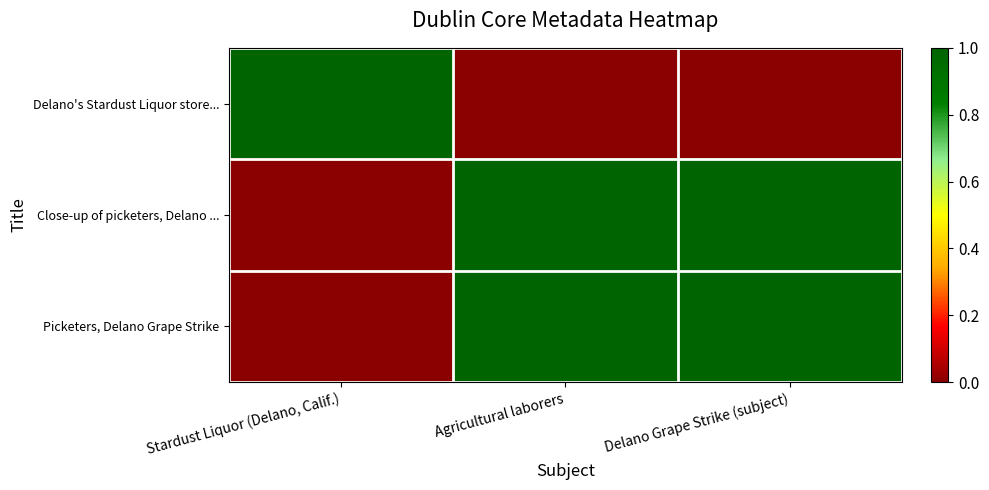

Reading left to right, list all the values displayed in this chart.

Delano's Stardust Liquor store...: Stardust Liquor (Delano, Calif.)=1	Agricultural laborers=0	Delano Grape Strike (subject)=0
Close-up of picketers, Delano ...: Stardust Liquor (Delano, Calif.)=0	Agricultural laborers=1	Delano Grape Strike (subject)=1
Picketers, Delano Grape Strike: Stardust Liquor (Delano, Calif.)=0	Agricultural laborers=1	Delano Grape Strike (subject)=1